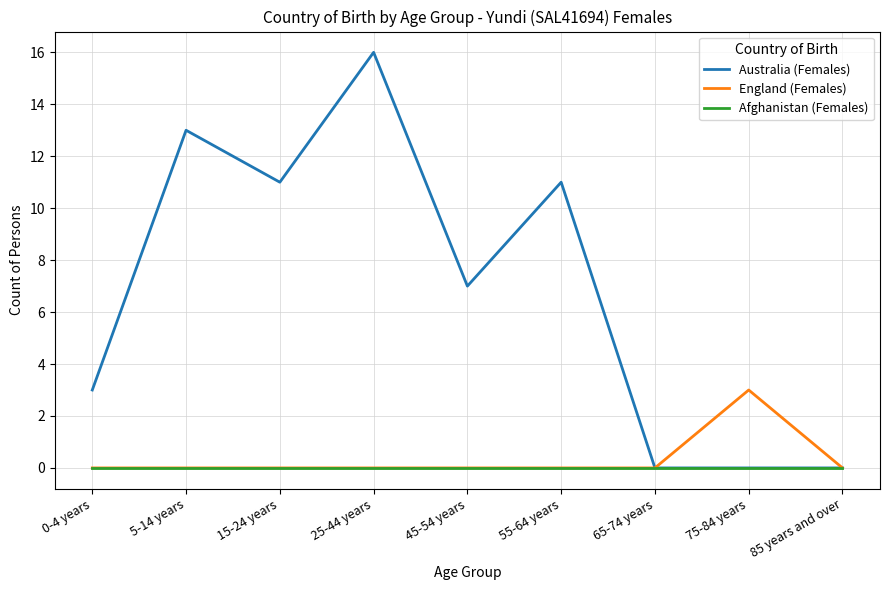

Reading left to right, list all the values displayed in this chart.

Australia (Females): 3	13	11	16	7	11	0	0	0
England (Females): 0	0	0	0	0	0	0	3	0
Afghanistan (Females): 0	0	0	0	0	0	0	0	0